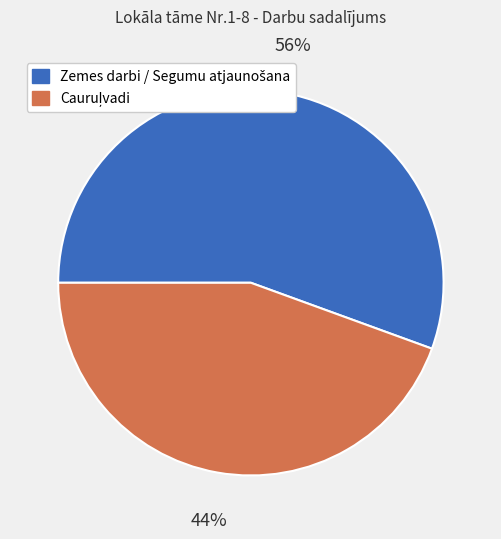

Is there any slice that represents more than half of the pie?

Yes